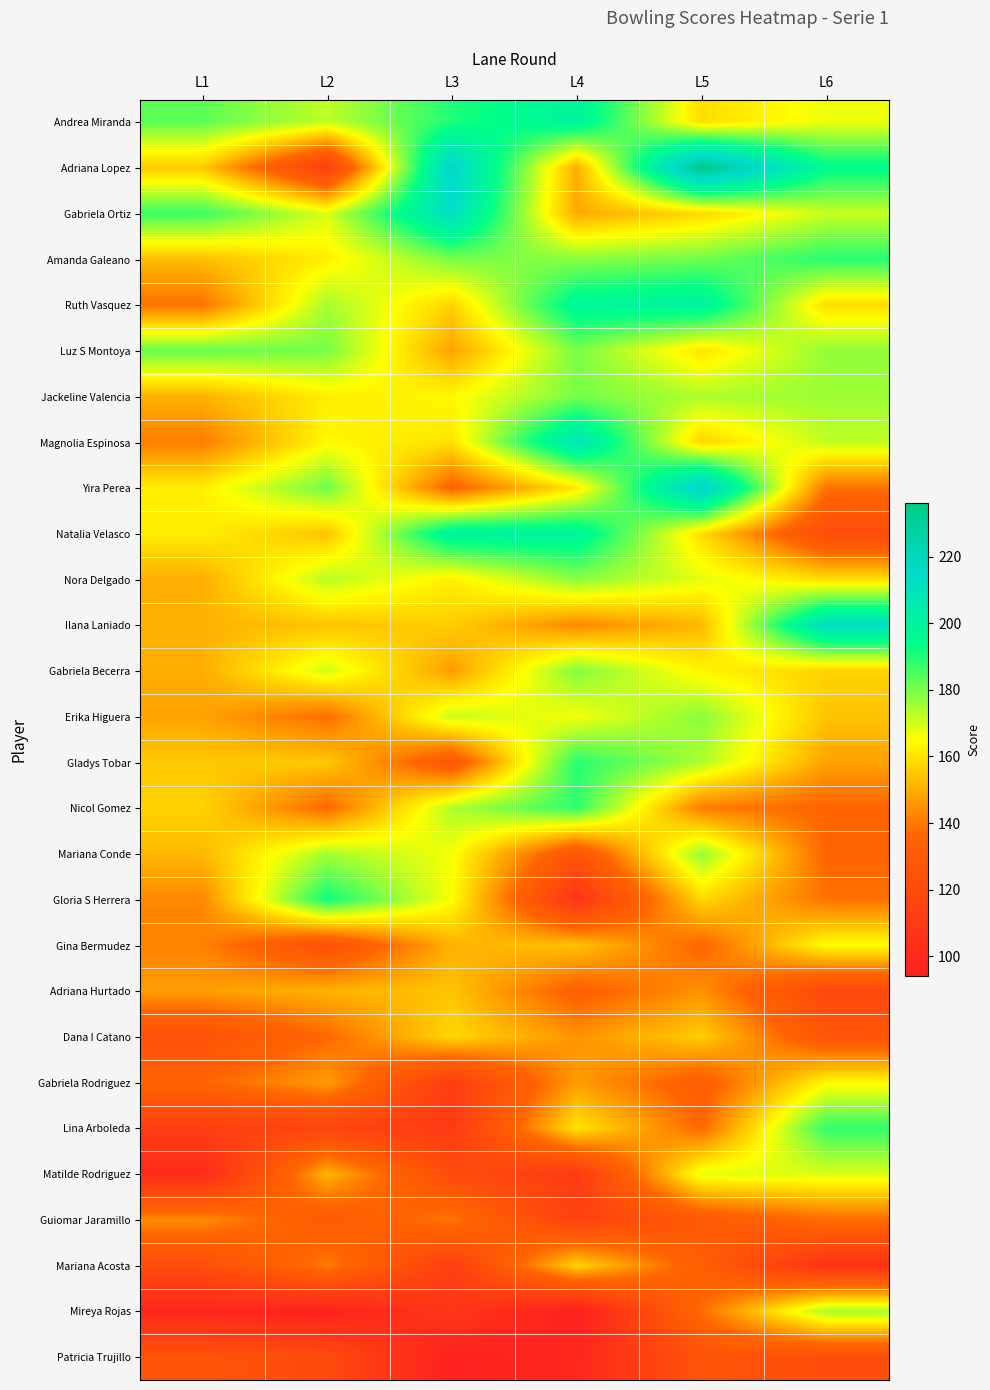

Between L2 and L1, which is larger?

L1